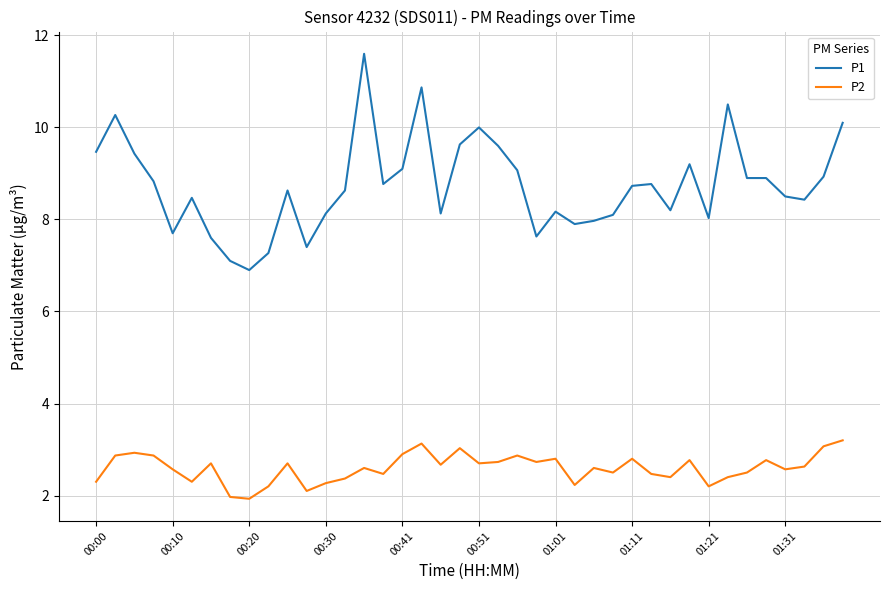

Which series has the widest spread of values?

P1